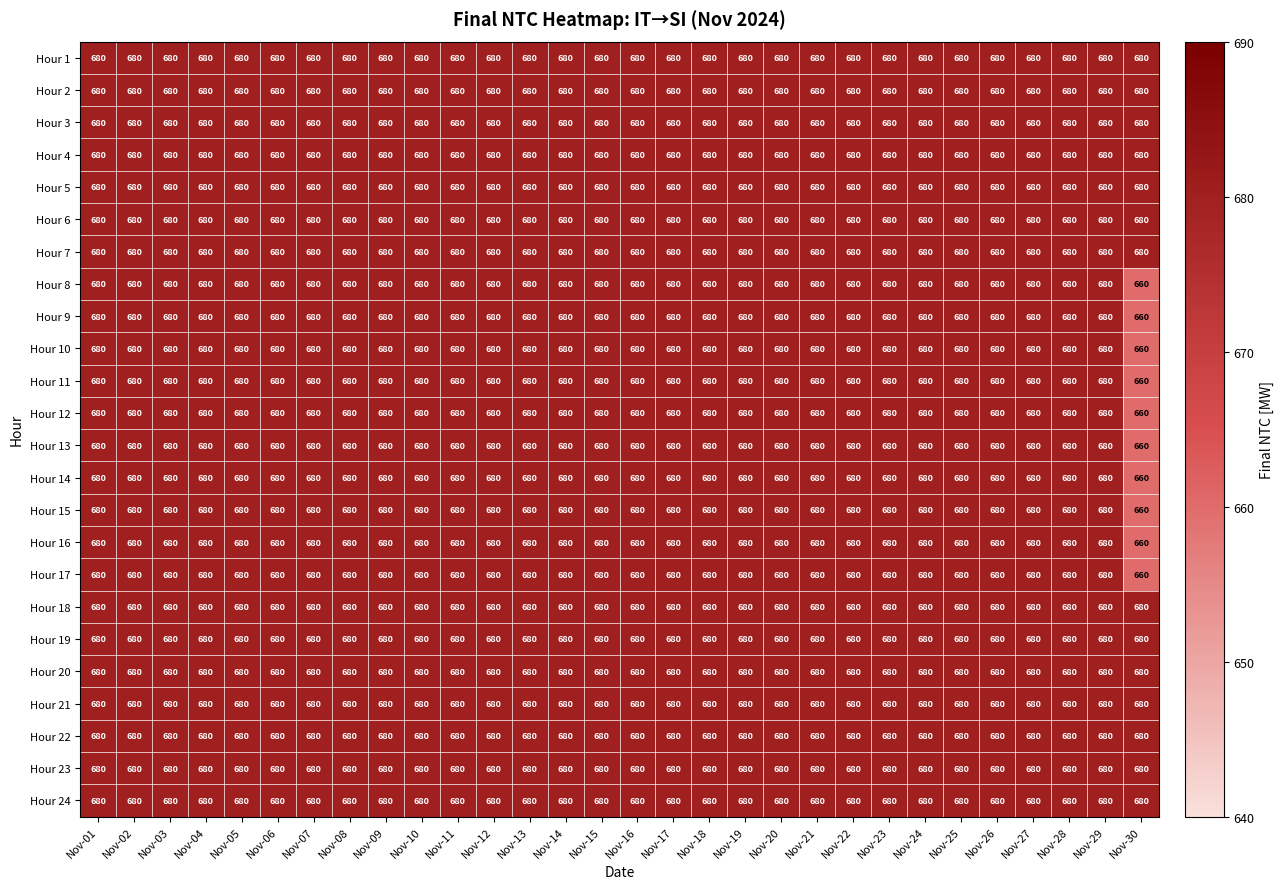

The Hour 21 series shows 680 at Nov-13. True or false?

True